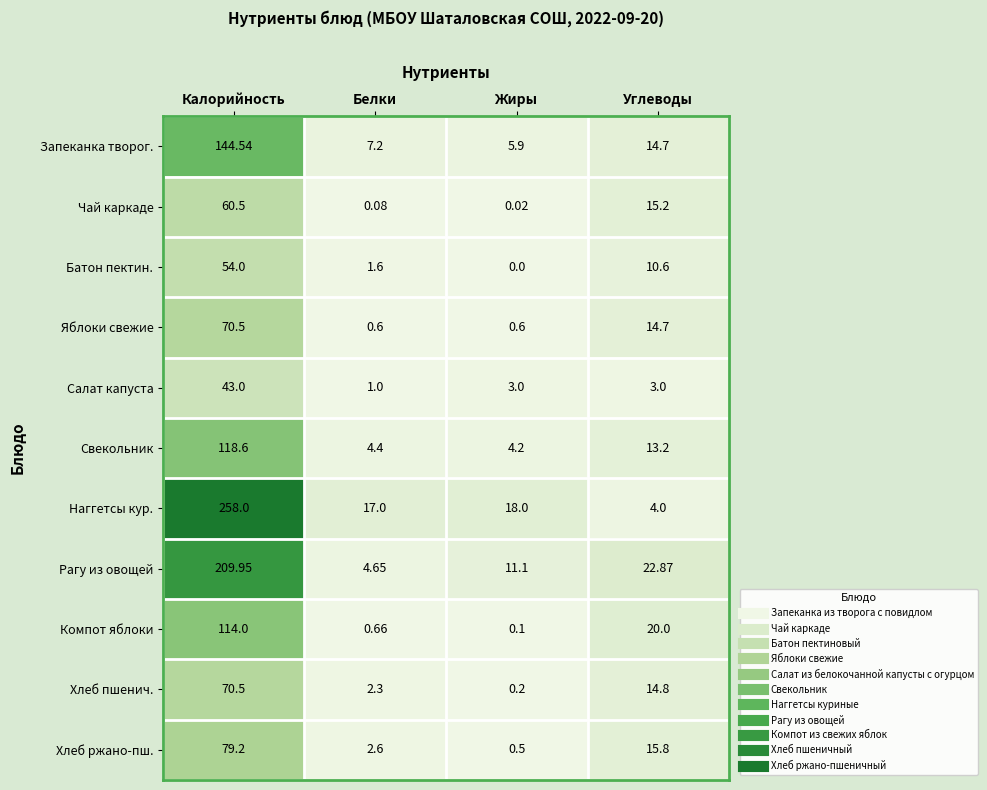

Where does the Хлеб ржано-пш. series first go above 15?

Калорийность